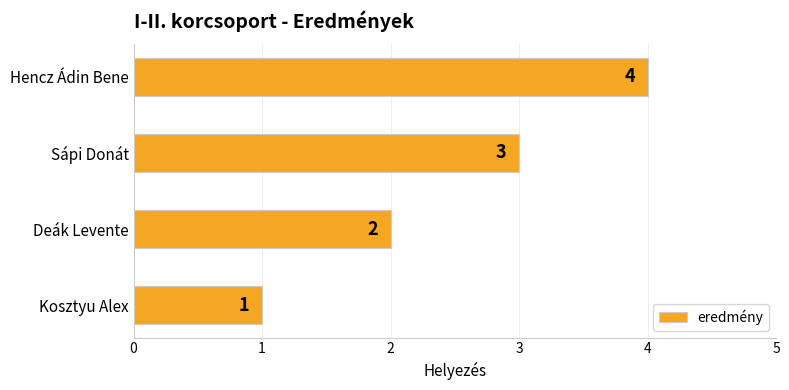

True or false: the data shows 5 at Hencz Ádin Bene.

False